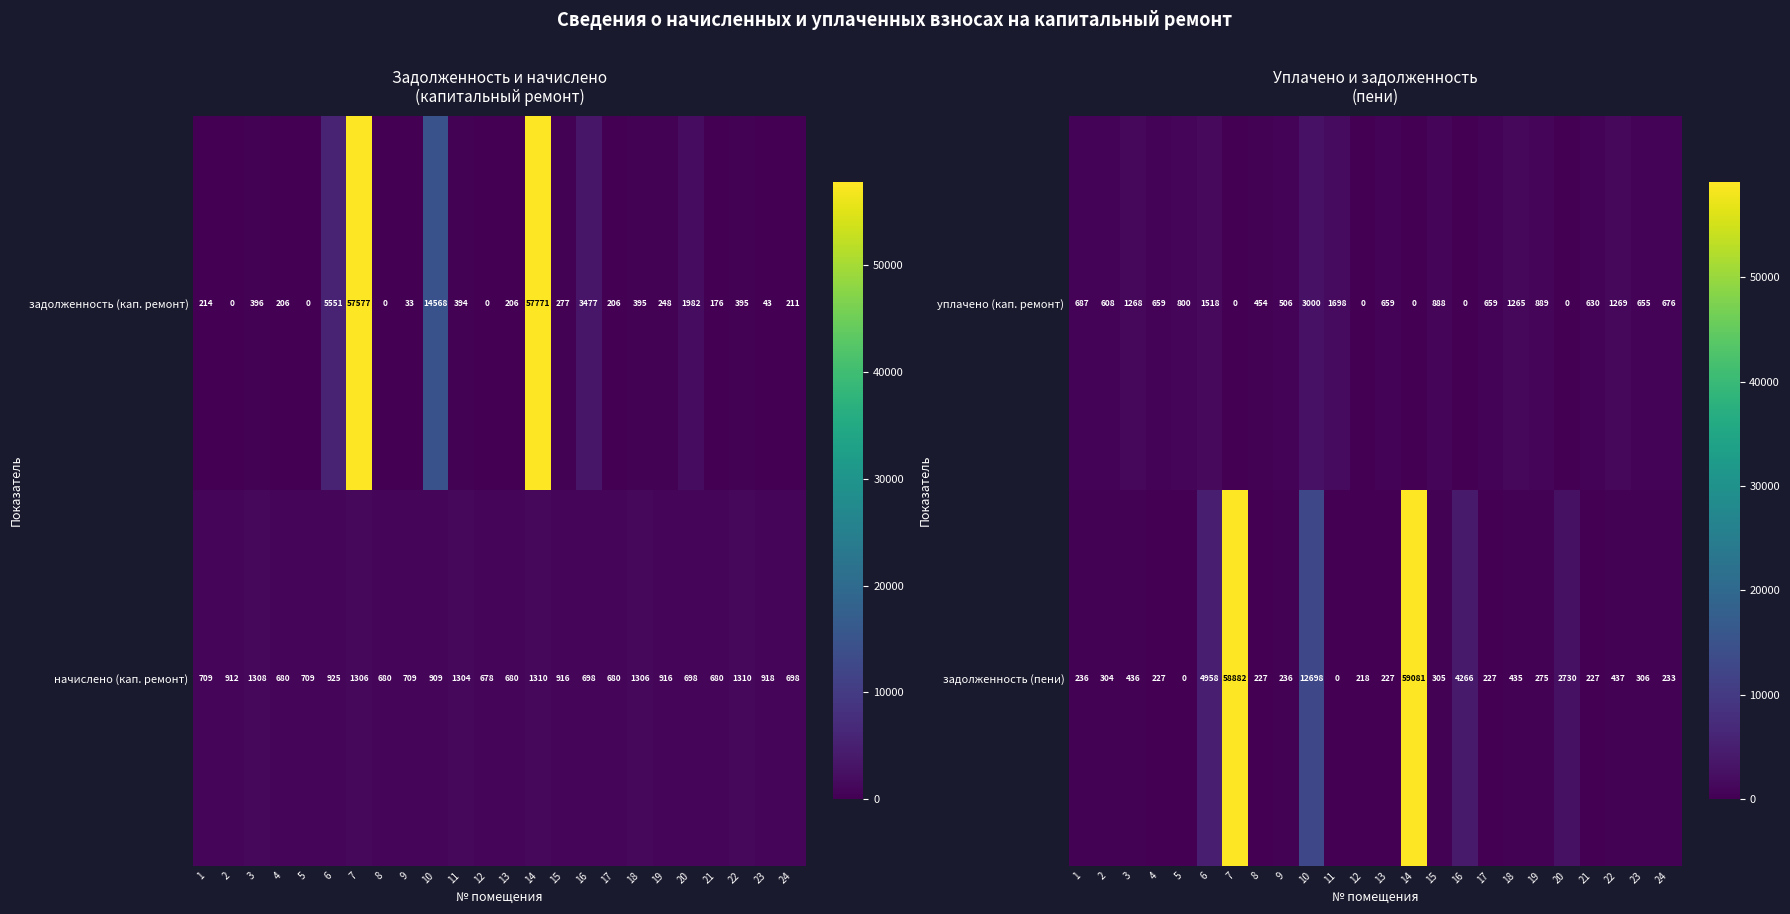

The value of задолженность (пени) at 15 is 440. True or false?

False